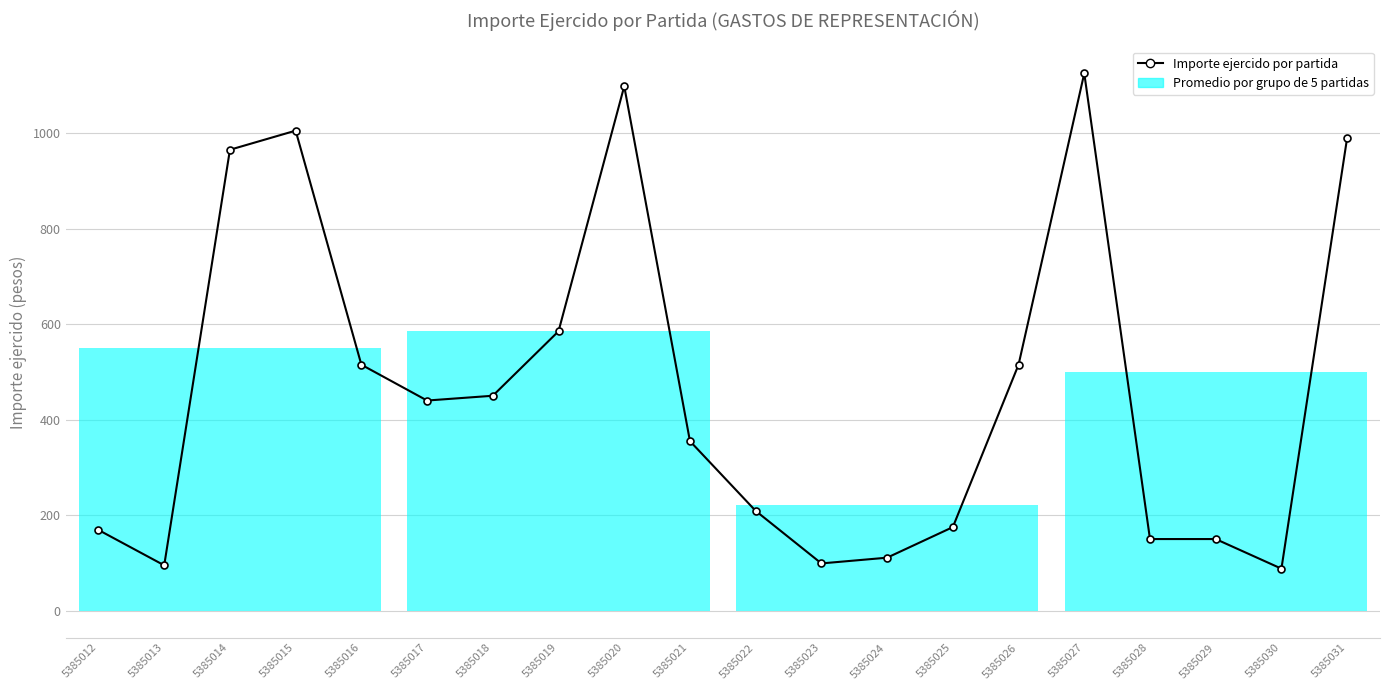

What value does the data have at 5385025?

175.0